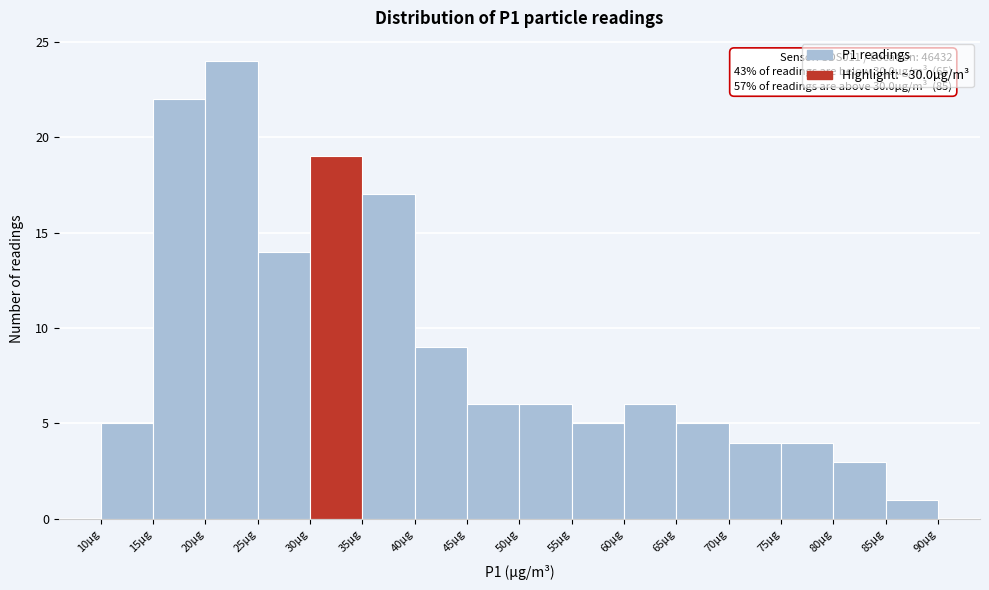

Which range on the x-axis has the tallest bar?

20 to 25